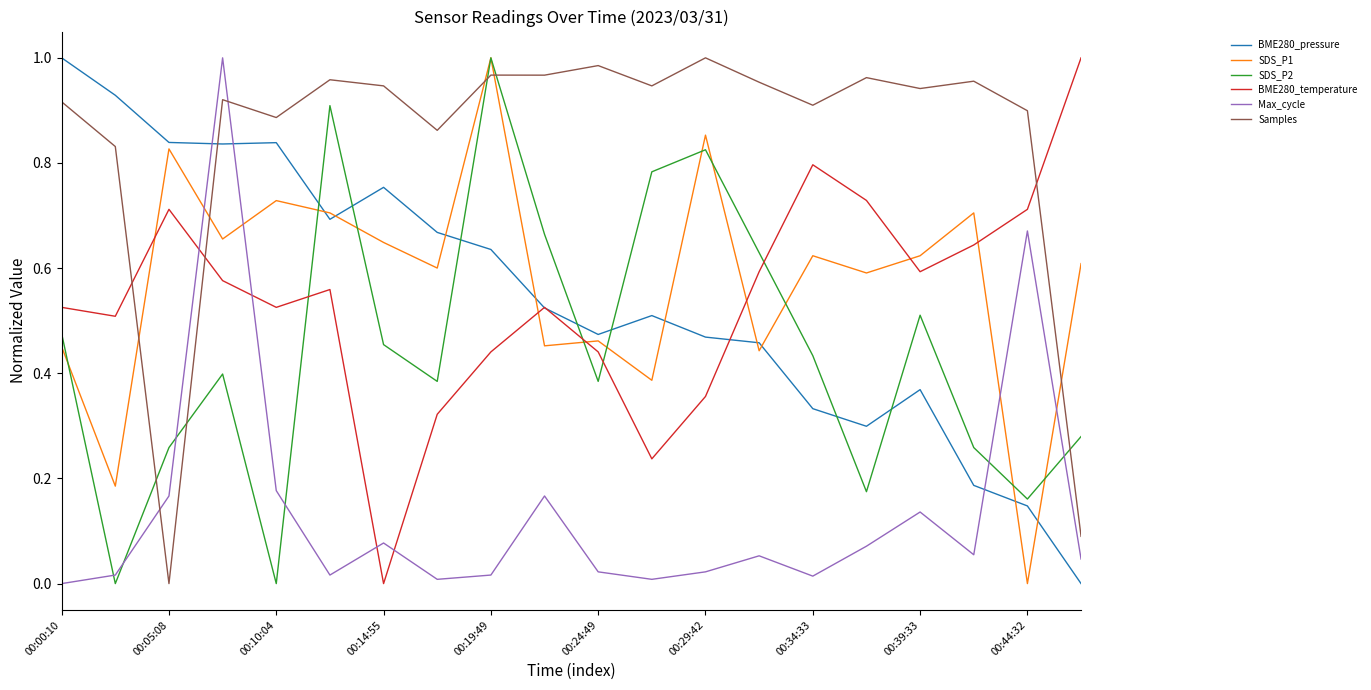

True or false: Max_cycle and SDS_P1 intersect in this chart.

True